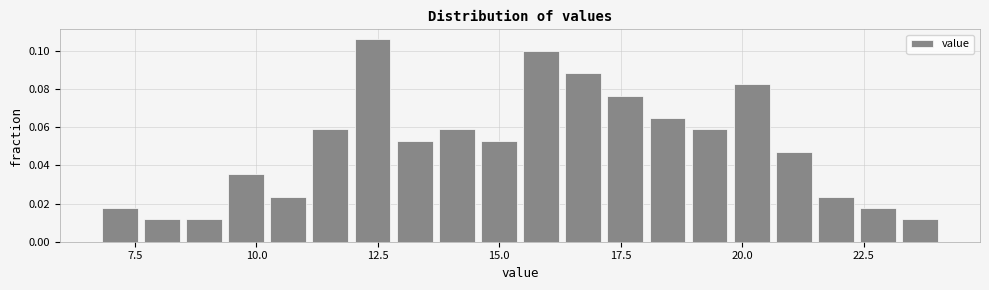

Around what value on the x-axis is the tallest bar? Give the approximate position of its centre, as read against the axis.

12.5